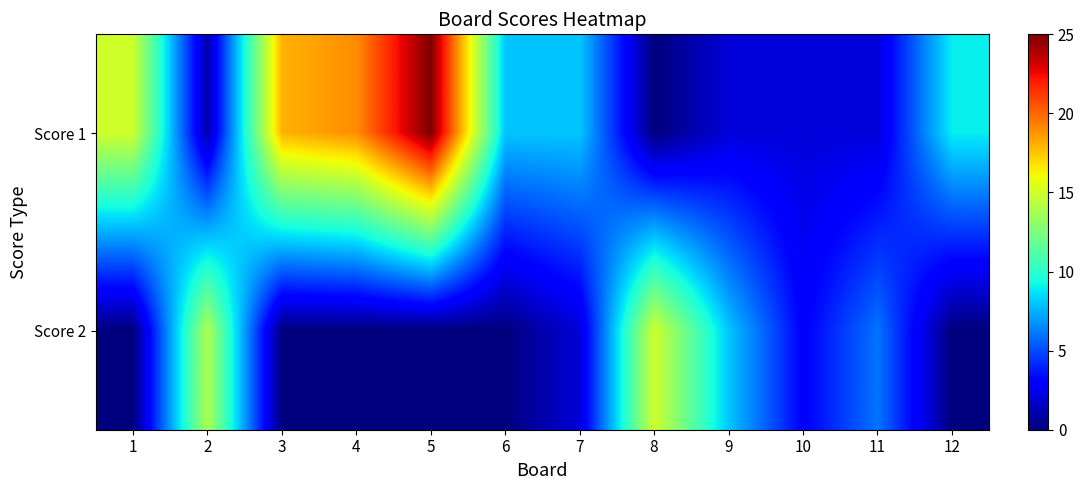

Reading left to right, what are all the values shown in this chart?

Score 1: 1=15	2=1	3=18	4=19	5=25	6=8	7=8	8=0	9=2	10=2	11=2	12=9
Score 2: 1=0	2=14	3=0	4=0	5=0	6=0	7=2	8=15	9=8	10=3	11=6	12=0